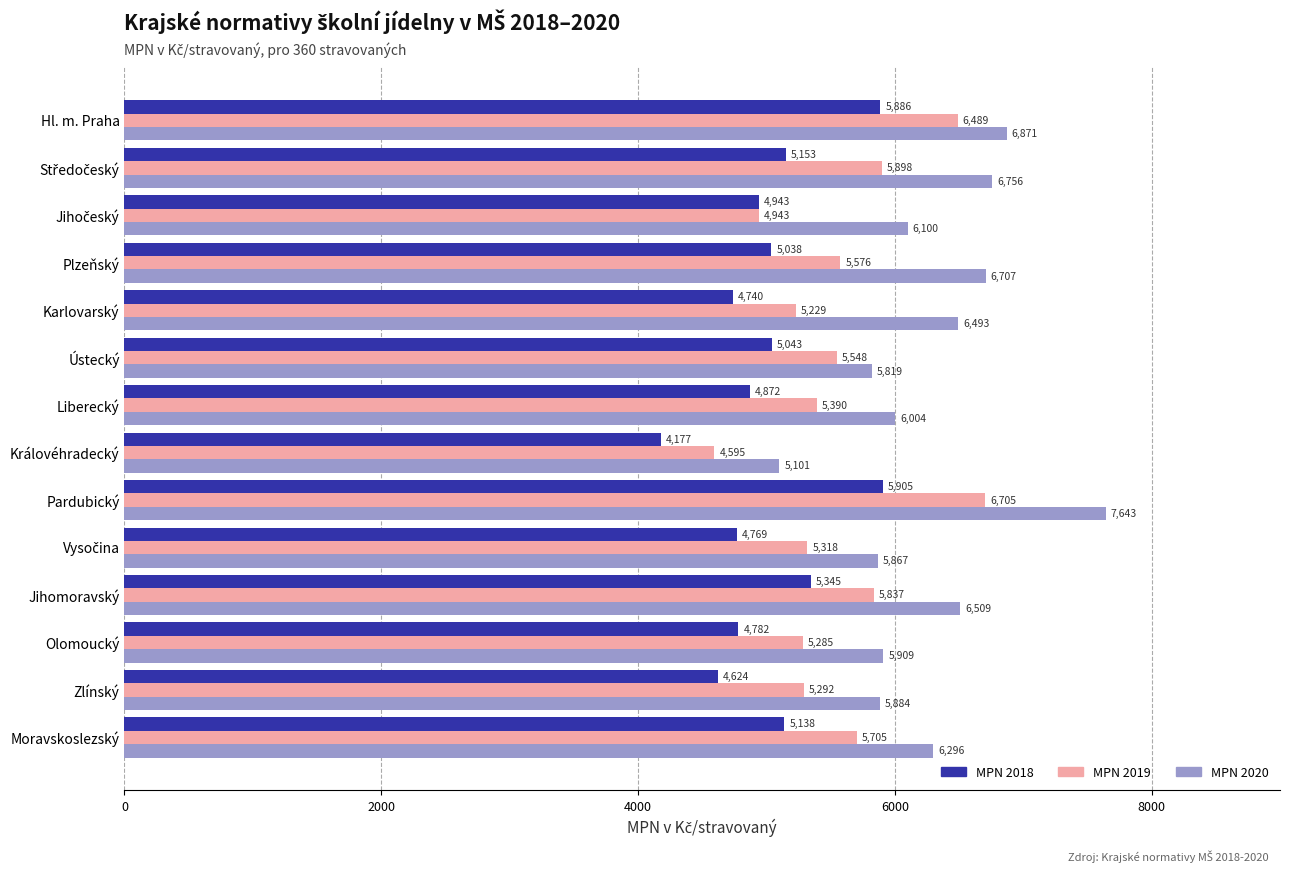

Where is MPN 2020 nearest to the value 6372?

Moravskoslezský